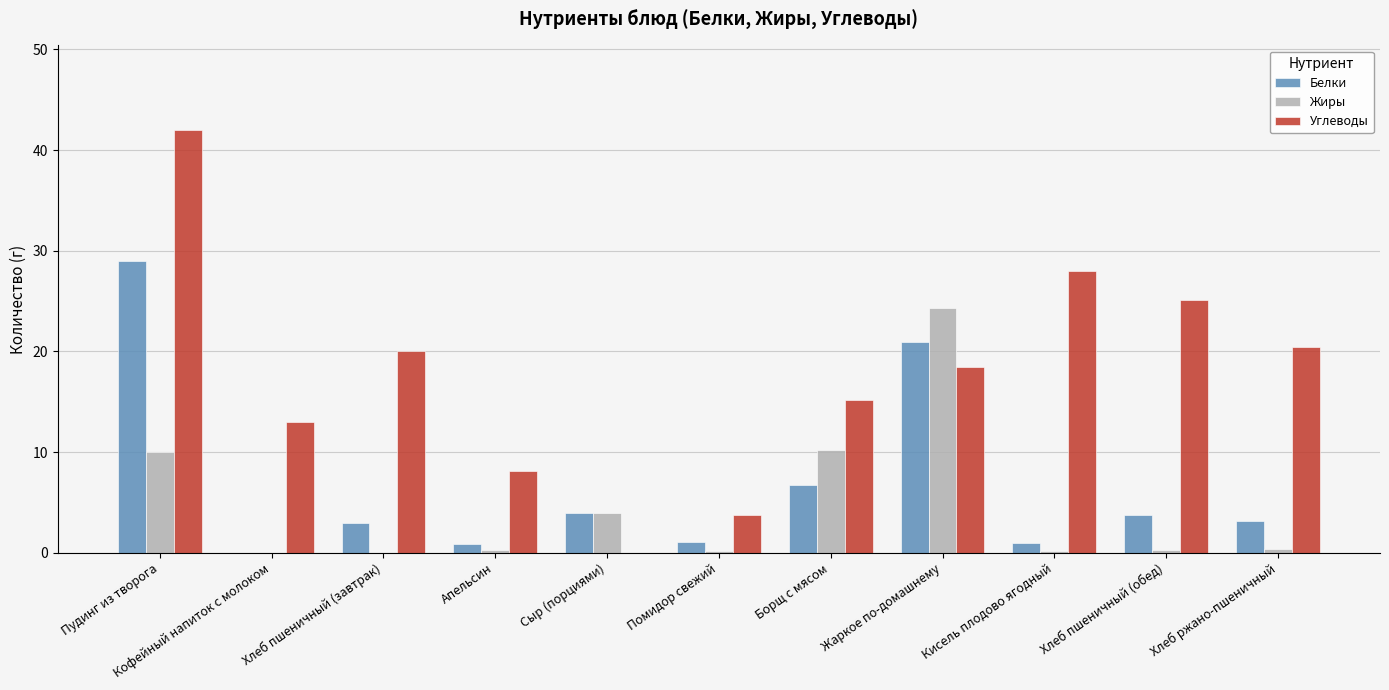

Which series has the largest total across all categories?

Углеводы